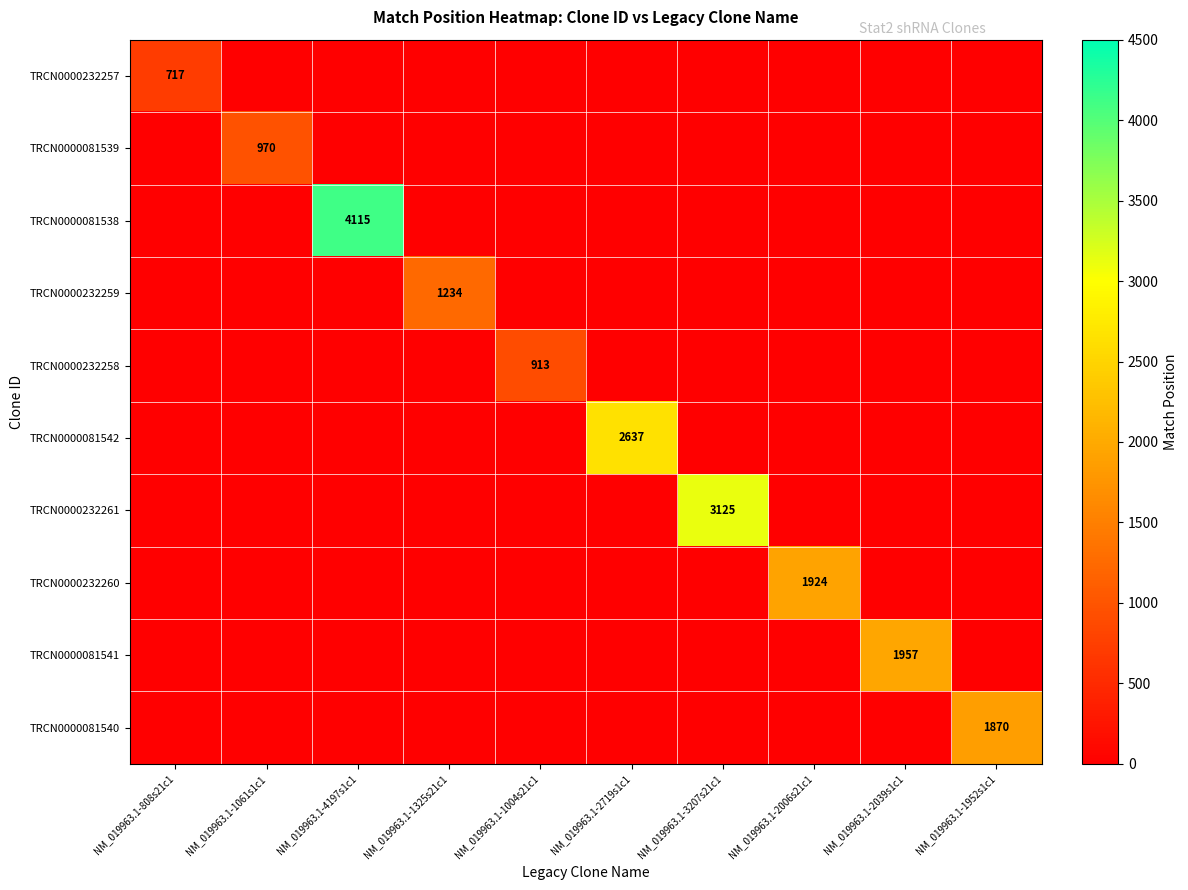

At which label is TRCN0000081540 closest to 935?

NM_019963.1-808s21c1